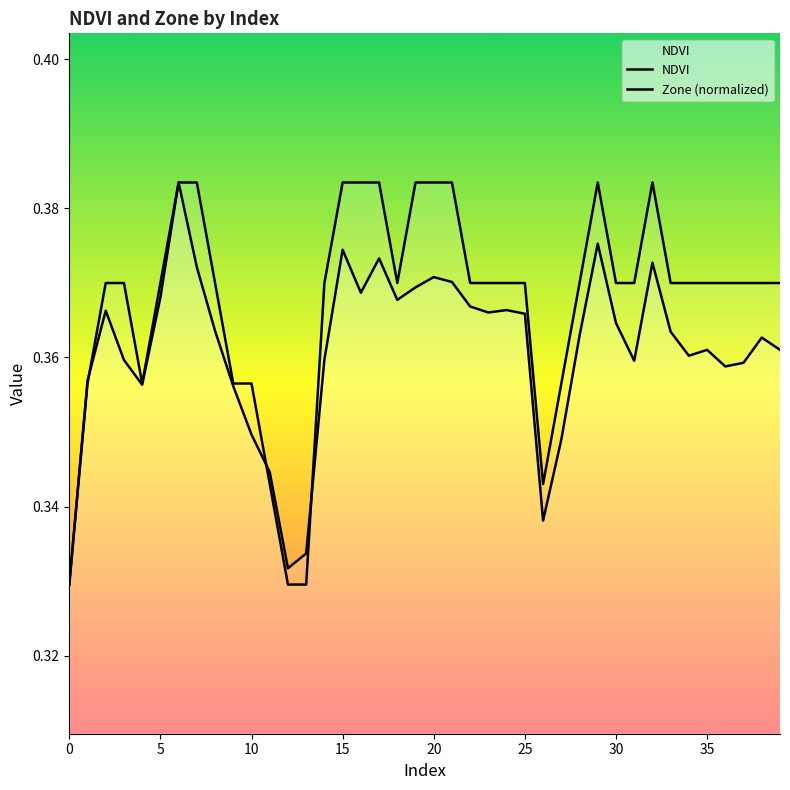

Reading left to right, what are all the values shown in this chart?

NDVI: 0.3	0.4	0.4	0.4	0.4	0.4	0.4	0.4	0.4	0.4	0.3	0.3	0.3	0.3	0.4	0.4	0.4	0.4	0.4	0.4	0.4	0.4	0.4	0.4	0.4	0.4	0.3	0.3	0.4	0.4	0.4	0.4	0.4	0.4	0.4	0.4	0.4	0.4	0.4	0.4
Zone (normalized): 0.3	0.4	0.4	0.4	0.4	0.4	0.4	0.4	0.4	0.4	0.4	0.3	0.3	0.3	0.4	0.4	0.4	0.4	0.4	0.4	0.4	0.4	0.4	0.4	0.4	0.4	0.3	0.4	0.4	0.4	0.4	0.4	0.4	0.4	0.4	0.4	0.4	0.4	0.4	0.4